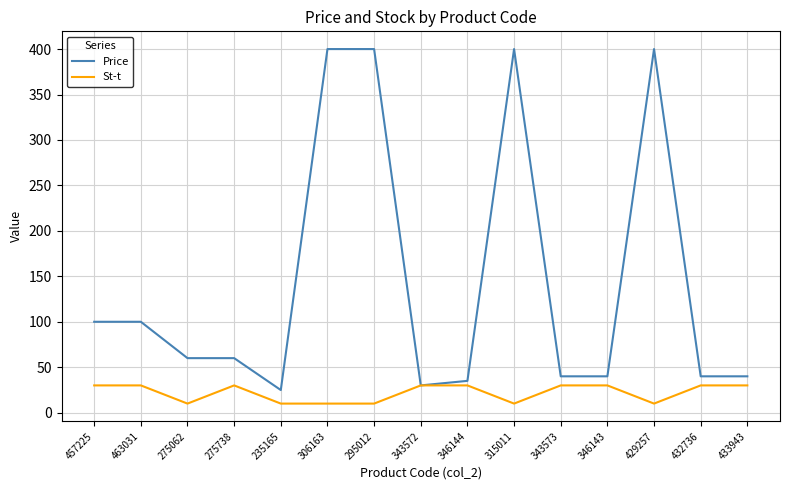

What position from the right is 463031?

14